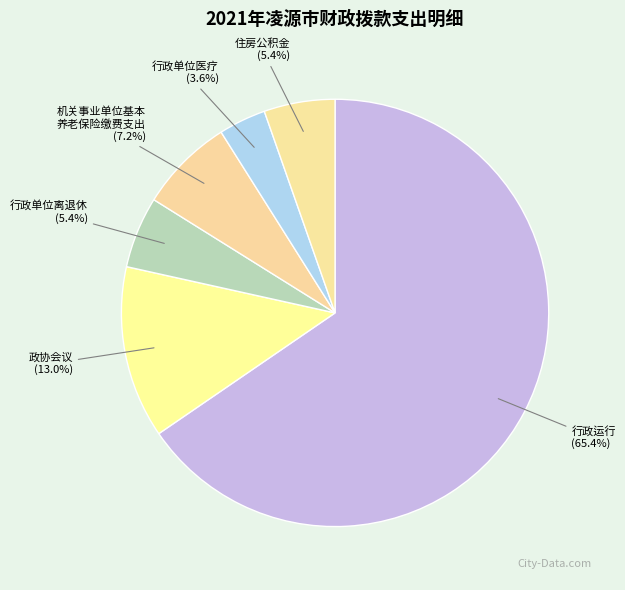

Is the sum of 住房公积金 and 行政单位医疗 greater than half?

No